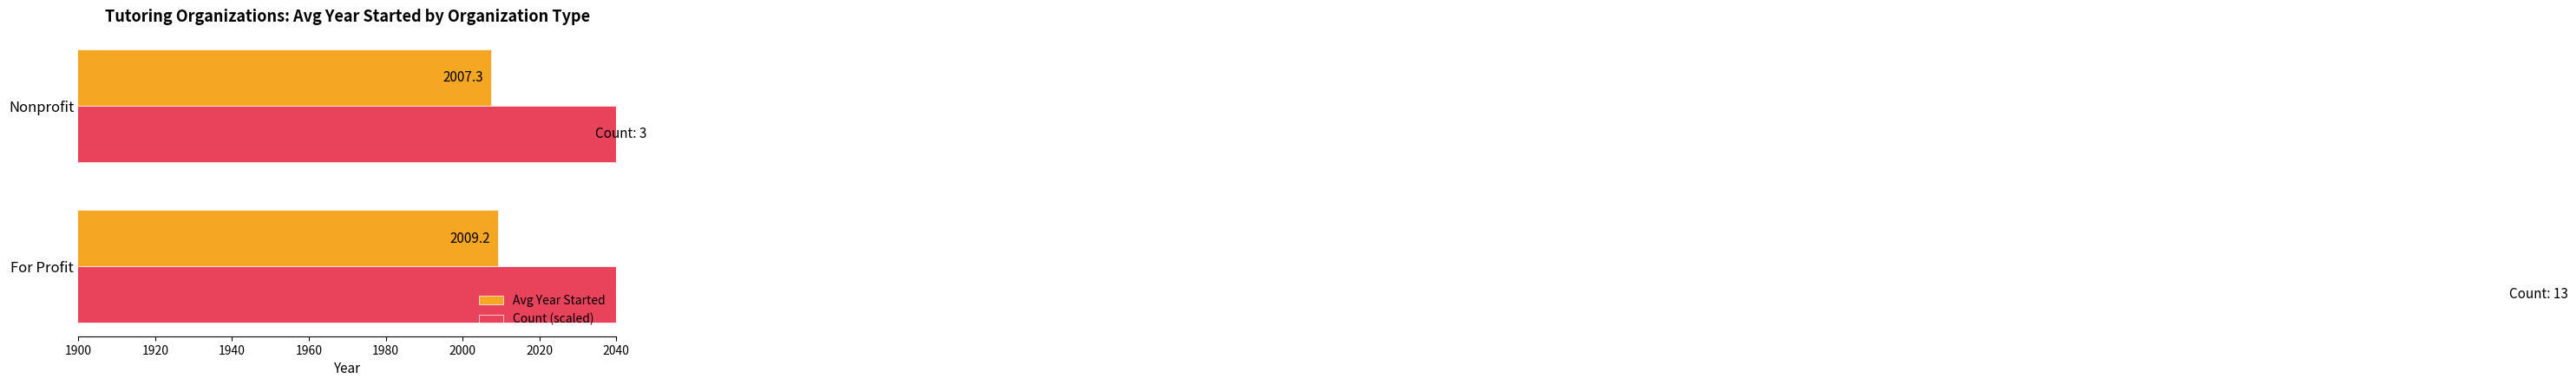

Between Nonprofit and For Profit, which is larger?

For Profit